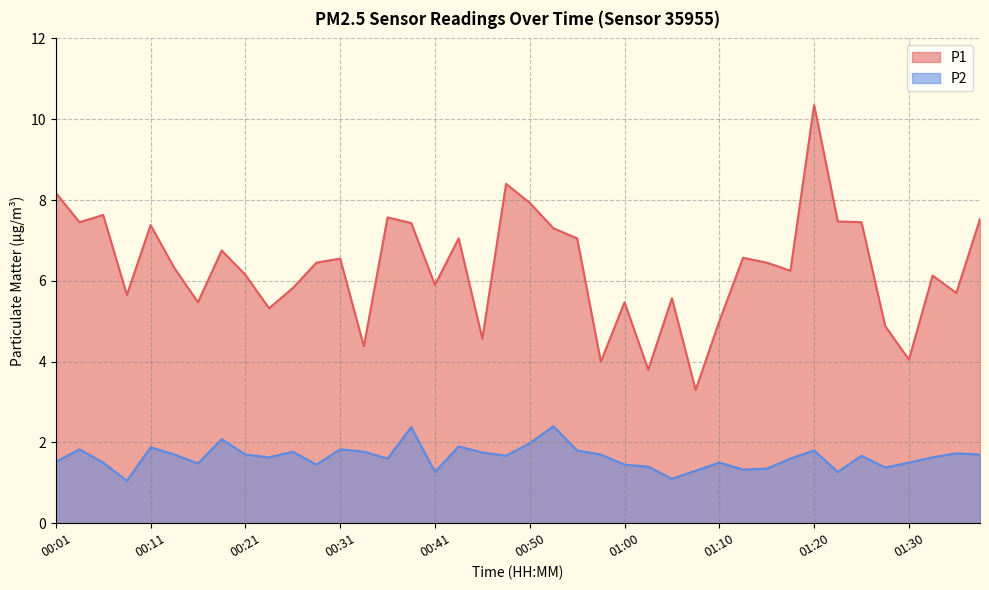

How many lines are shown in the chart?

2